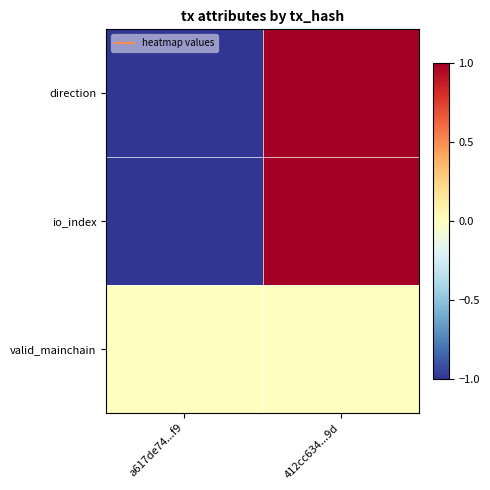

Reading left to right, list all the values displayed in this chart.

direction: a617de74...f9=-1	412cc634...9d=1
io_index: a617de74...f9=-1	412cc634...9d=1
valid_mainchain: a617de74...f9=0	412cc634...9d=0